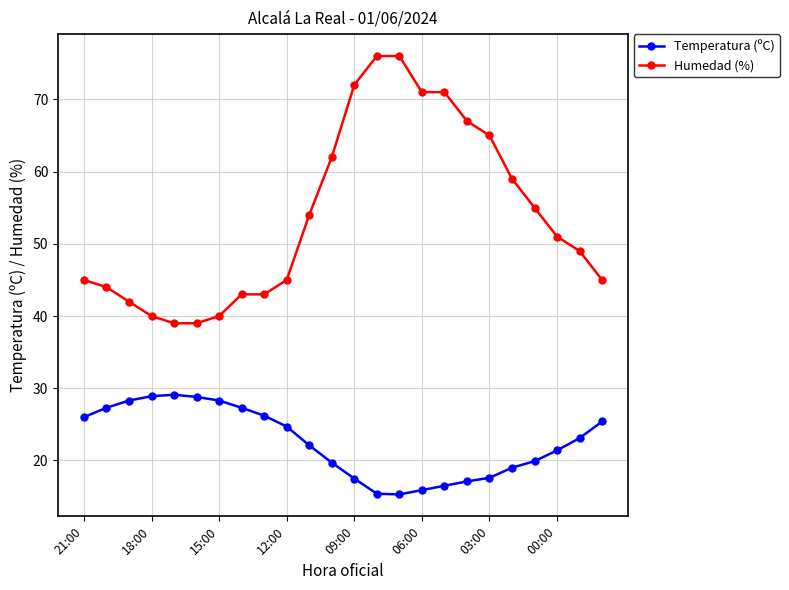

What is the value of the Temperatura (ºC) point at the 3rd from the left?

28.3